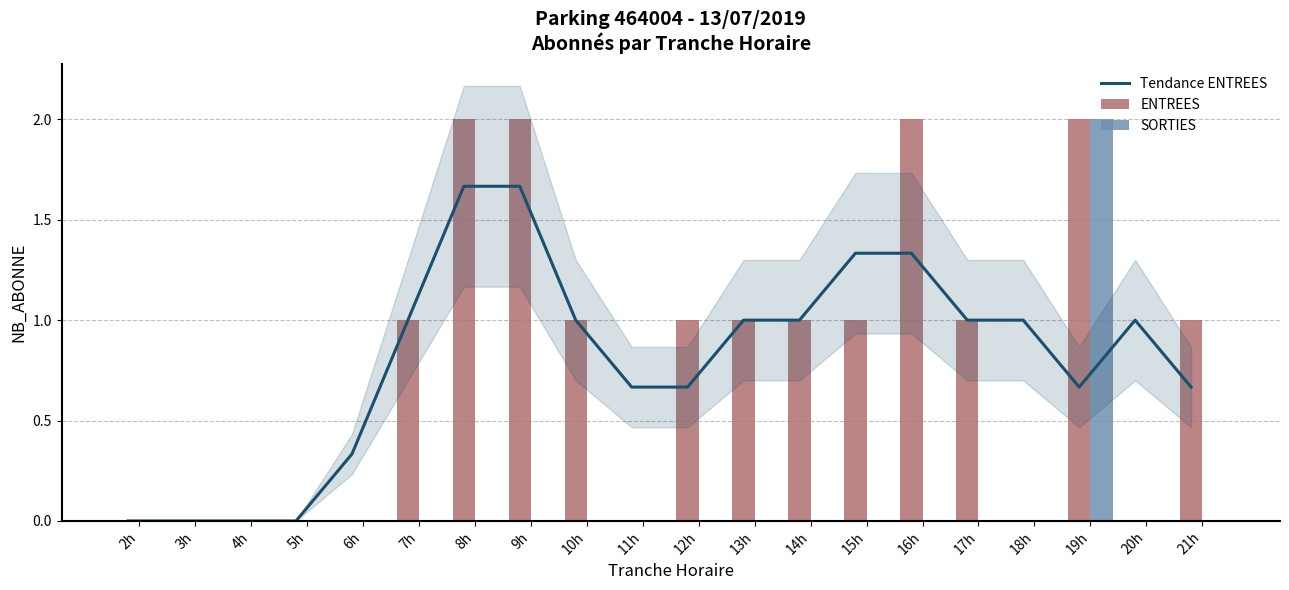

Between 11h and 19h, which is larger?

11h